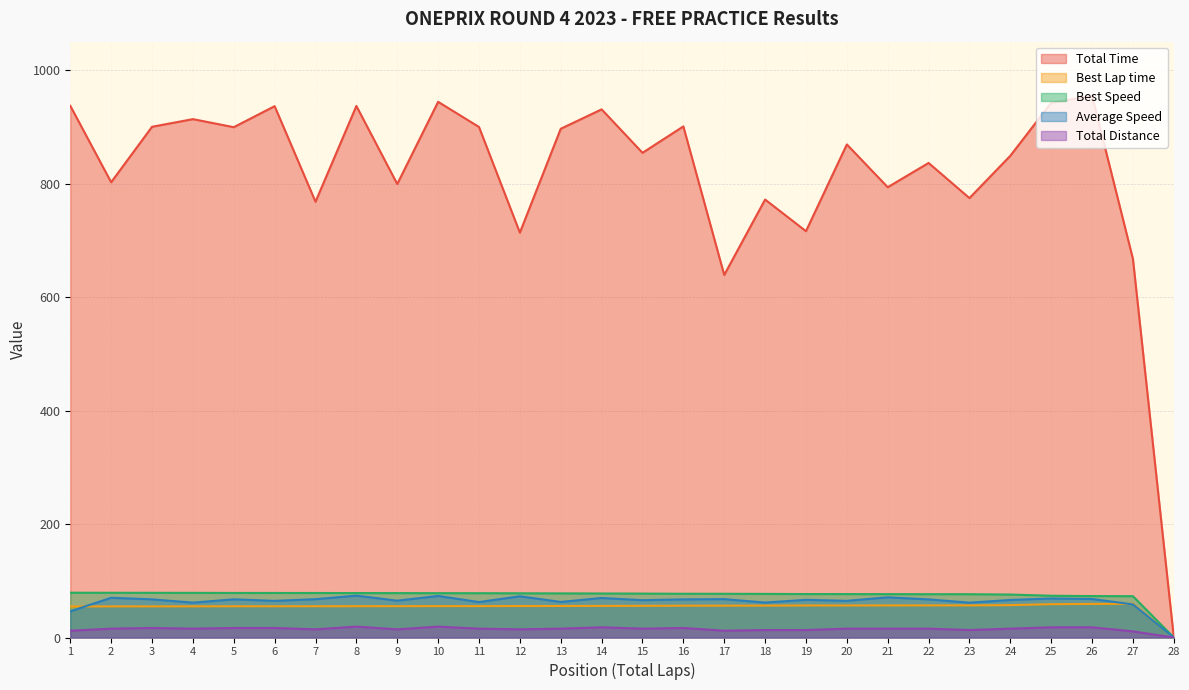

Reading left to right, list all the values displayed in this chart.

Total Time: 936.9	802.2	899.9	913.5	899.2	936.3	767.9	936.6	799.1	943.9	899.6	713.4	896.5	930.7	854.1	900.6	638.9	771.7	716.0	868.9	793.5	836.2	774.3	848.9	942.3	954.5	667.1	0.0
Best Lap time: 54.7	54.8	54.9	54.9	55.0	55.0	55.1	55.2	55.2	55.3	55.3	55.4	55.6	55.7	55.8	56.0	56.1	56.2	56.4	56.4	56.5	56.6	56.6	57.0	58.7	59.2	59.4	0.0
Best Speed: 78.9	78.8	78.8	78.7	78.5	78.5	78.4	78.3	78.2	78.1	78.1	77.9	77.8	77.6	77.4	77.1	77.0	76.8	76.6	76.5	76.4	76.3	76.3	75.7	73.6	73.0	72.8	0.0
Average Speed: 46.1	70.0	67.2	61.5	67.3	64.6	67.5	73.8	64.9	73.2	62.4	72.7	62.6	69.6	65.8	67.2	67.6	61.6	66.4	64.6	70.8	67.2	61.4	66.2	68.8	67.9	58.3	0.0
Total Distance: 12.0	15.6	16.8	15.6	16.8	16.8	14.4	19.2	14.4	19.2	15.6	14.4	15.6	18.0	15.6	16.8	12.0	13.2	13.2	15.6	15.6	15.6	13.2	15.6	18.0	18.0	10.8	0.0